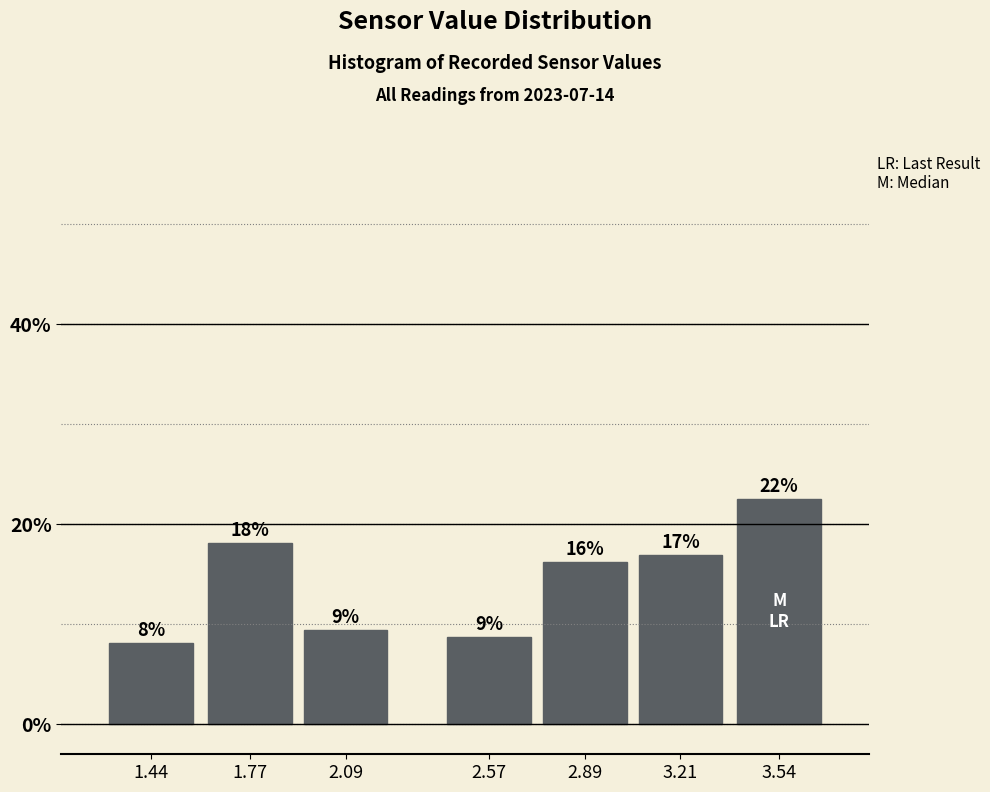

How many bars are there in total?

7